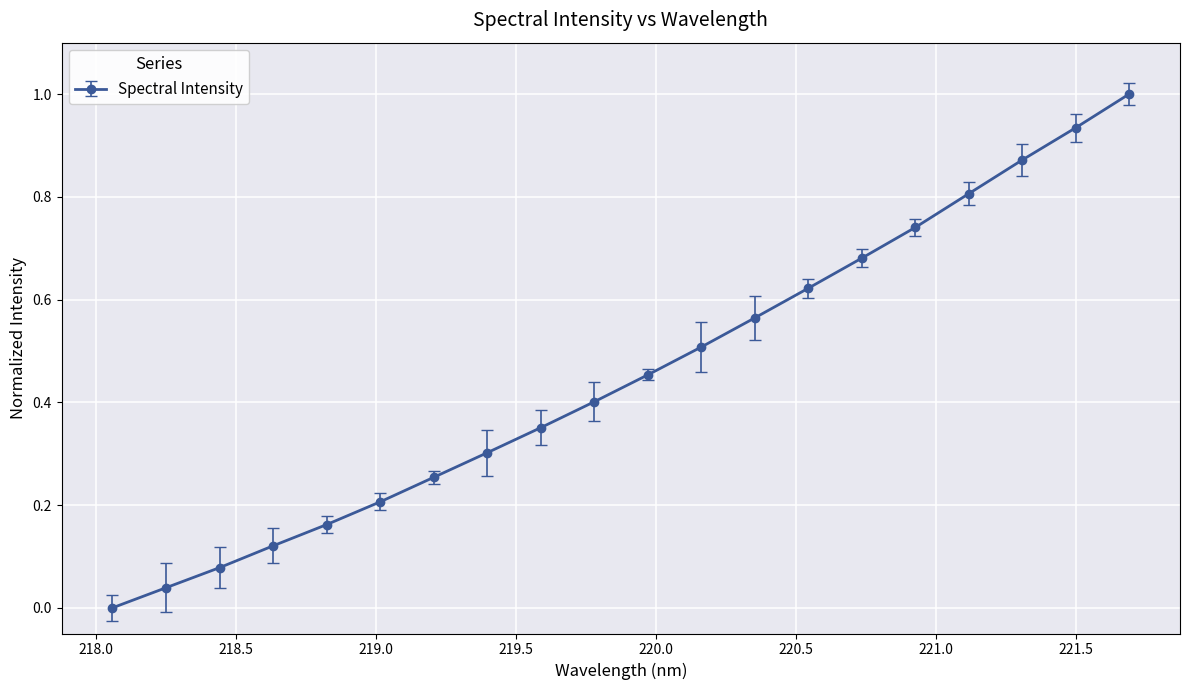

True or false: there are more than 1 points higher than both neighbors.

False